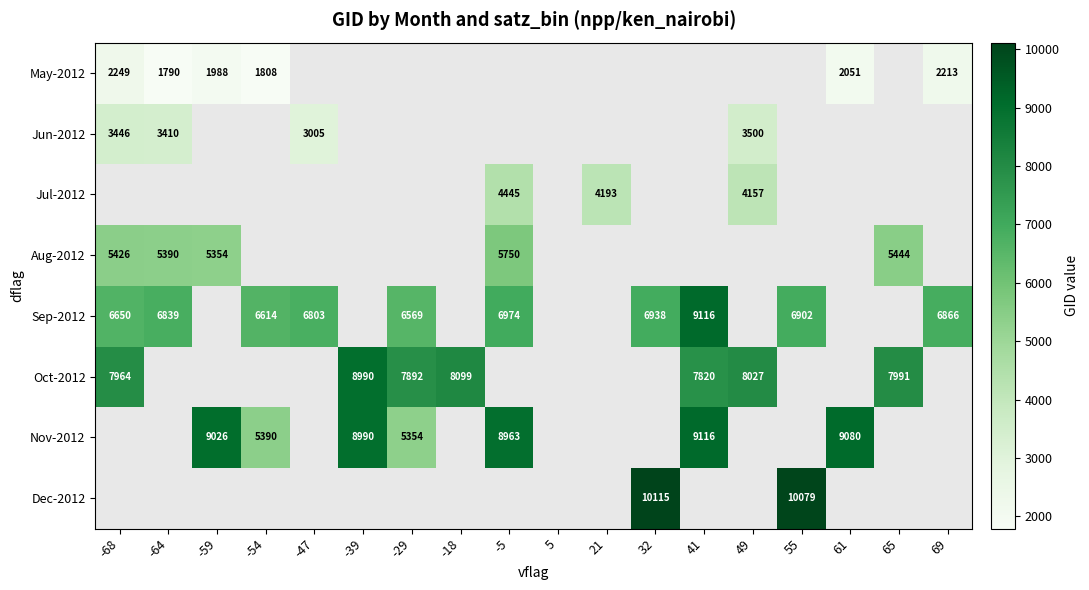

The Jul-2012 series shows 4157 at 49. True or false?

True